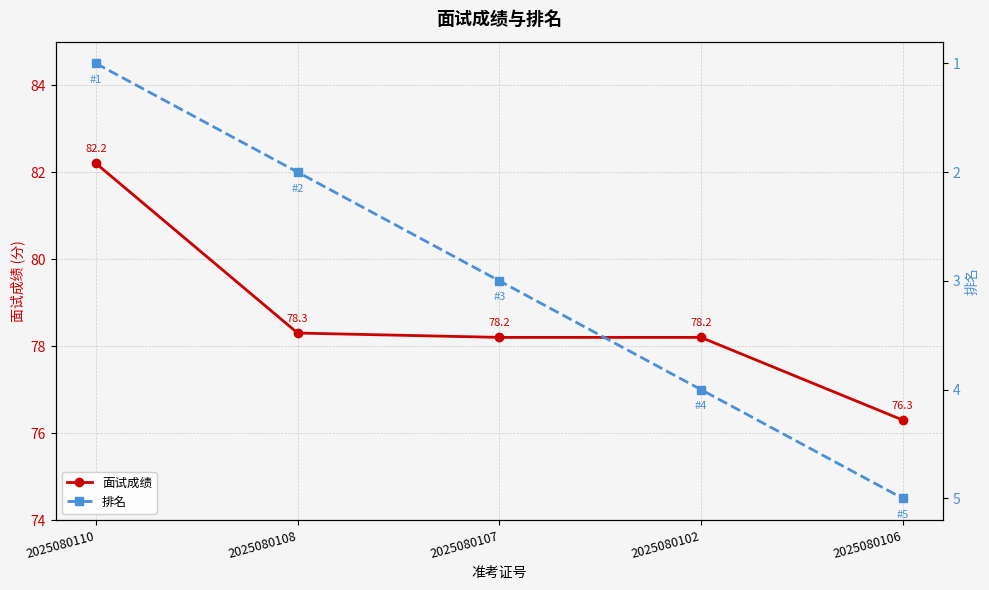

True or false: 排名 and 面试成绩 cross at least once.

False